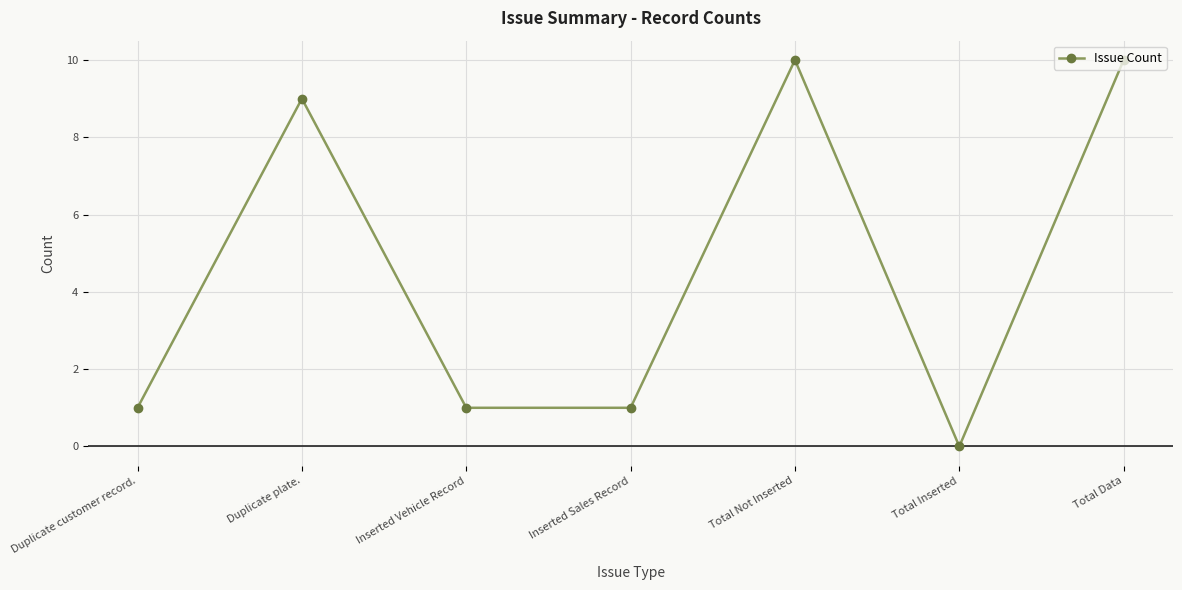

Reading left to right, what are all the values shown in this chart?

1	9	1	1	10	0	10